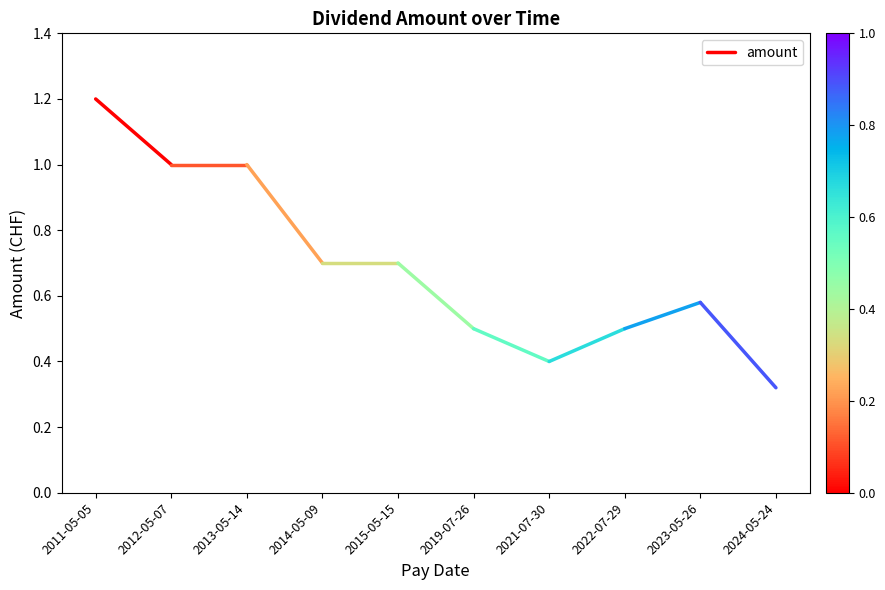

What is the difference between the values at 2012-05-07 and 2011-05-05?

0.2